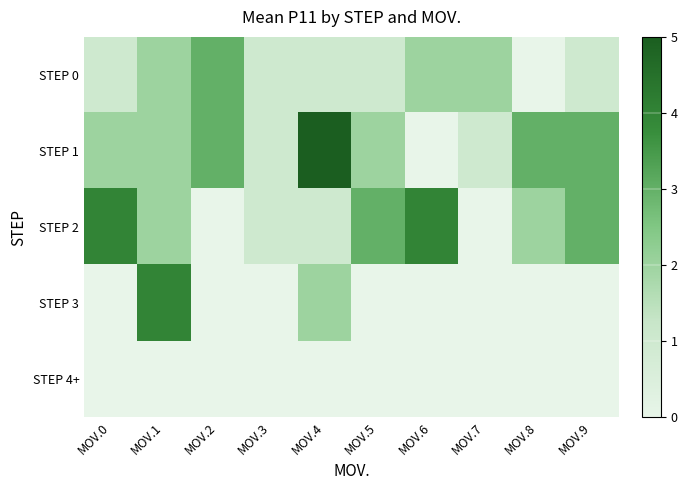

How many categories are shown in the chart?

10